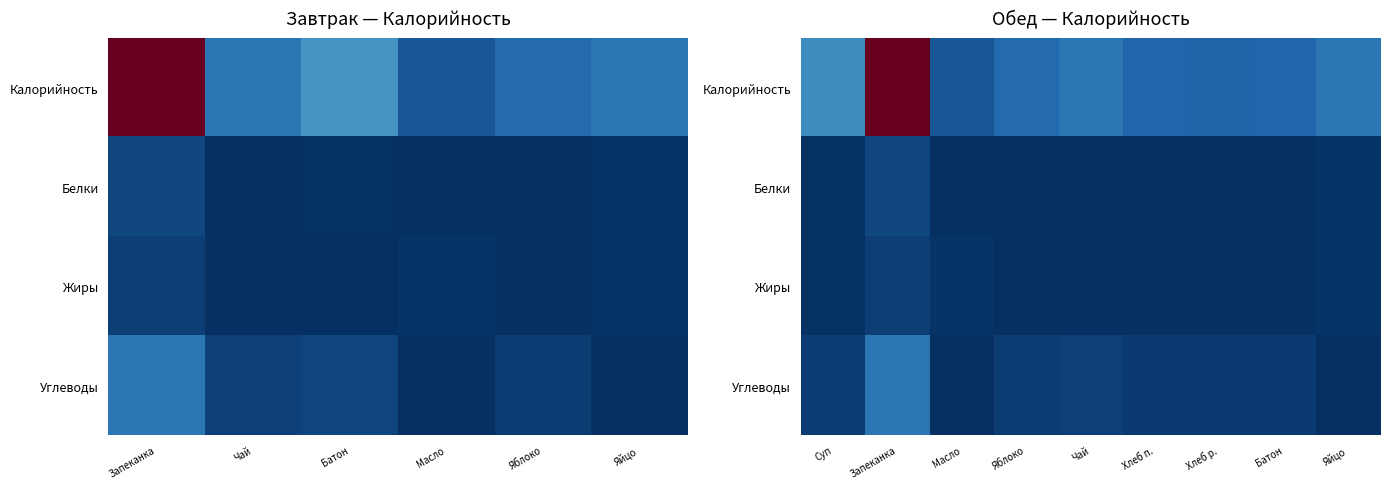

What is the approximate value of Калорийность at Масло?

33.0